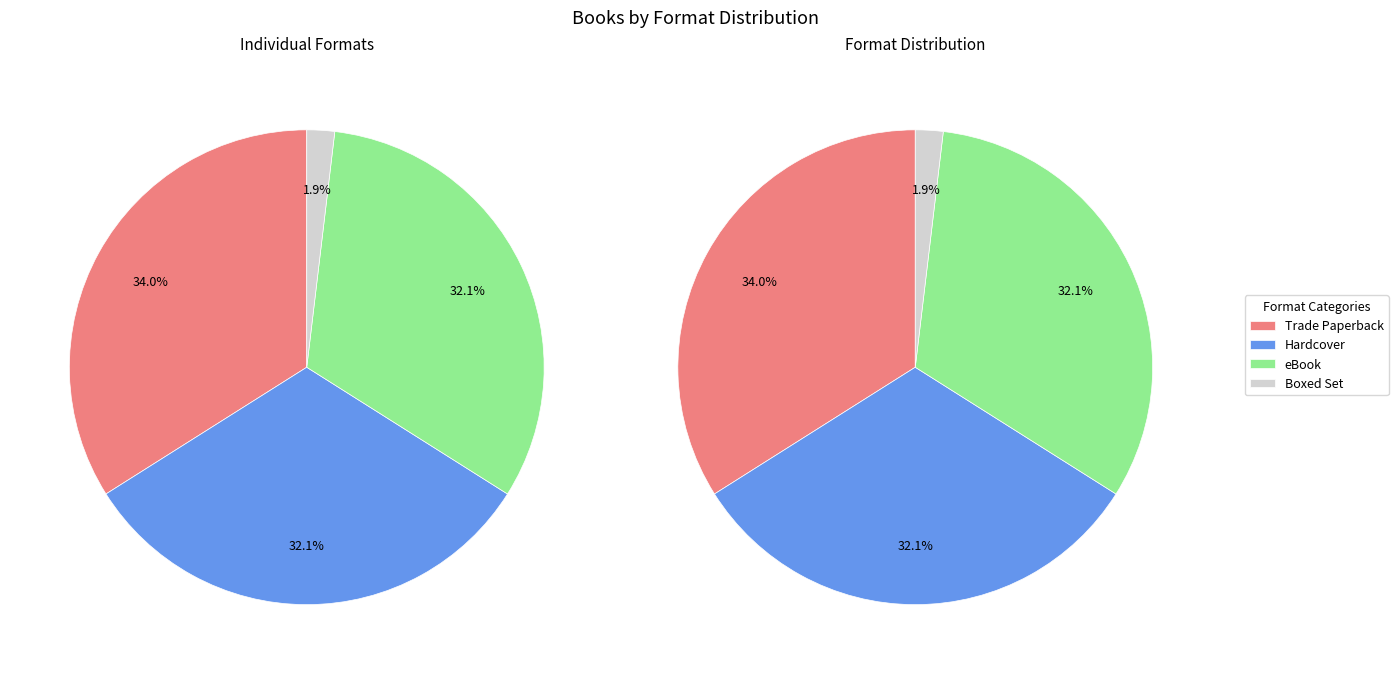

Approximately how many times larger is the value at eBook compared to Trade Paperback?

0.9